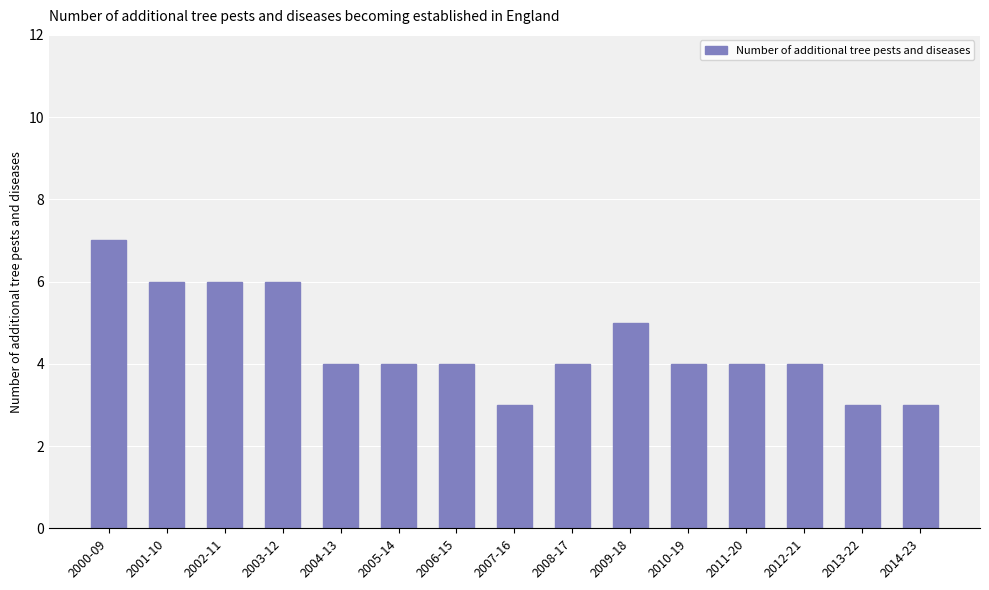

The chart shows a value of 3 at 2014-23. True or false?

True